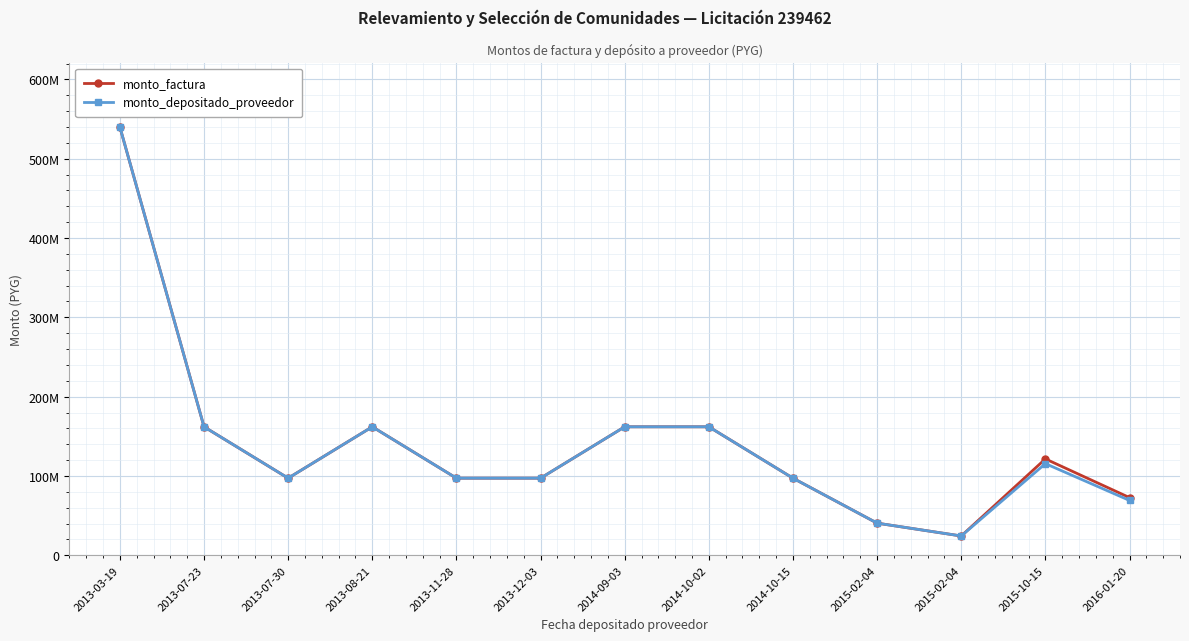

Which label corresponds to the smallest value in the chart?

2015-02-04